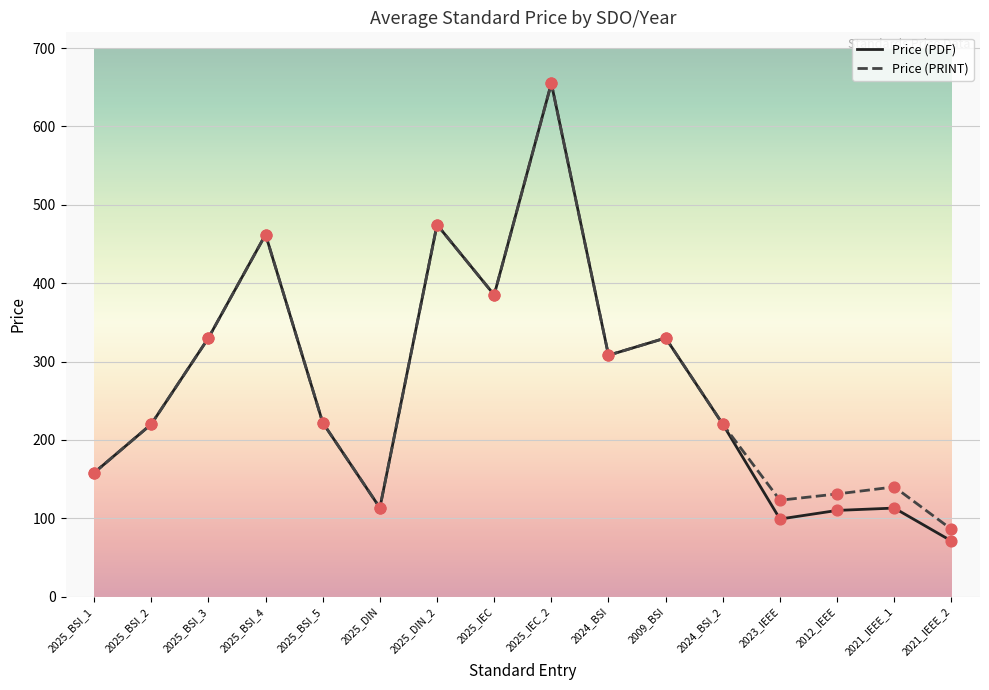

At how many categories does at least one series exceed 275?

7